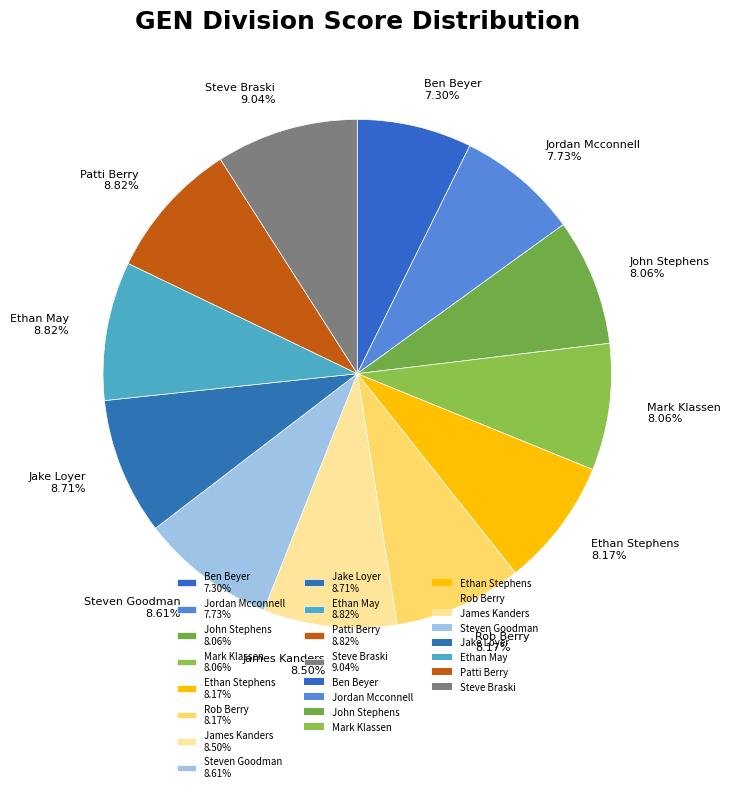

Is the sum of Ben Beyer 7.30% and Ethan May 8.82% greater than half?

No